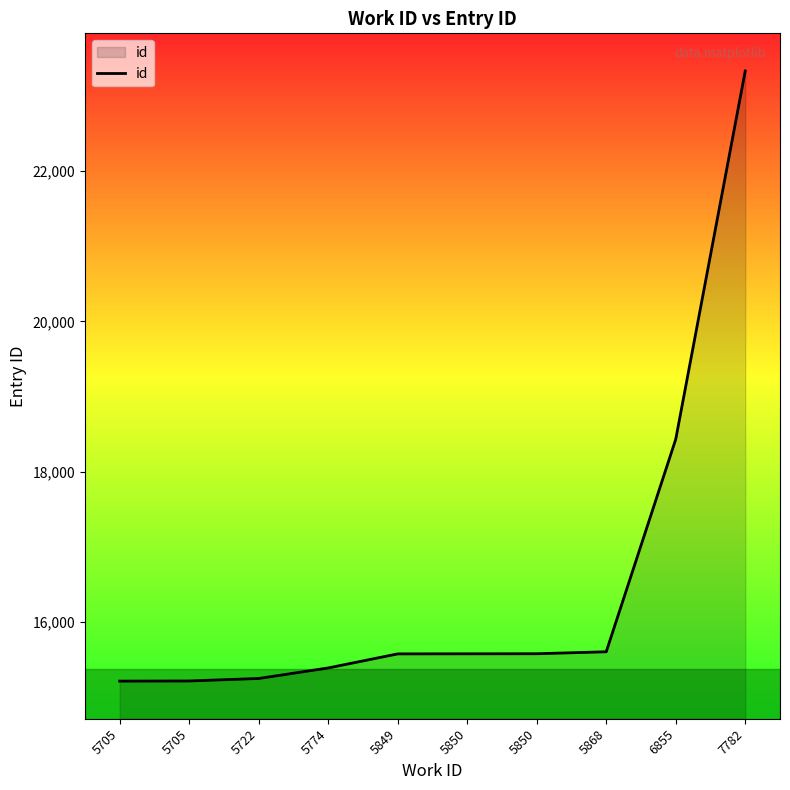

Read the value at 5849, to the nearest 10.

15580